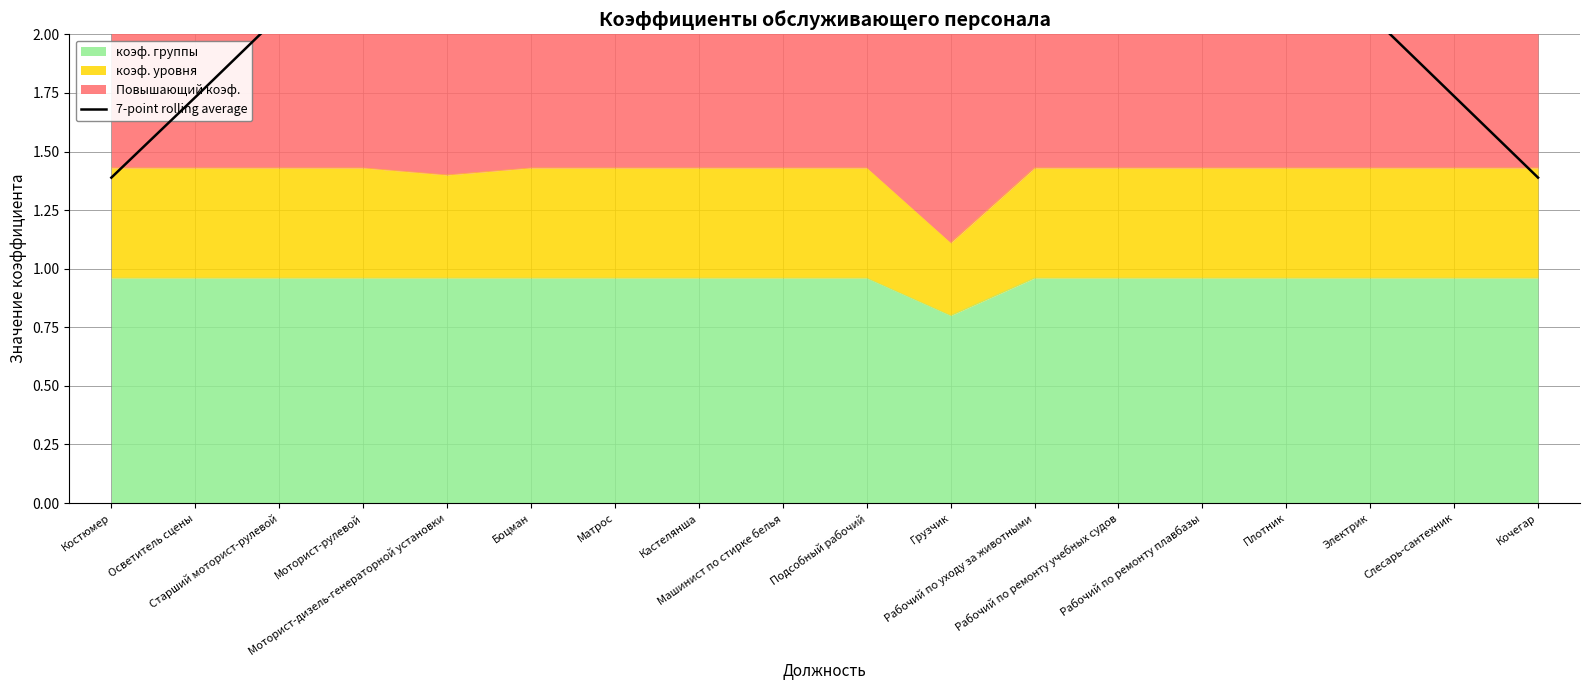

What is the difference between the second highest and second lowest values?

1.0